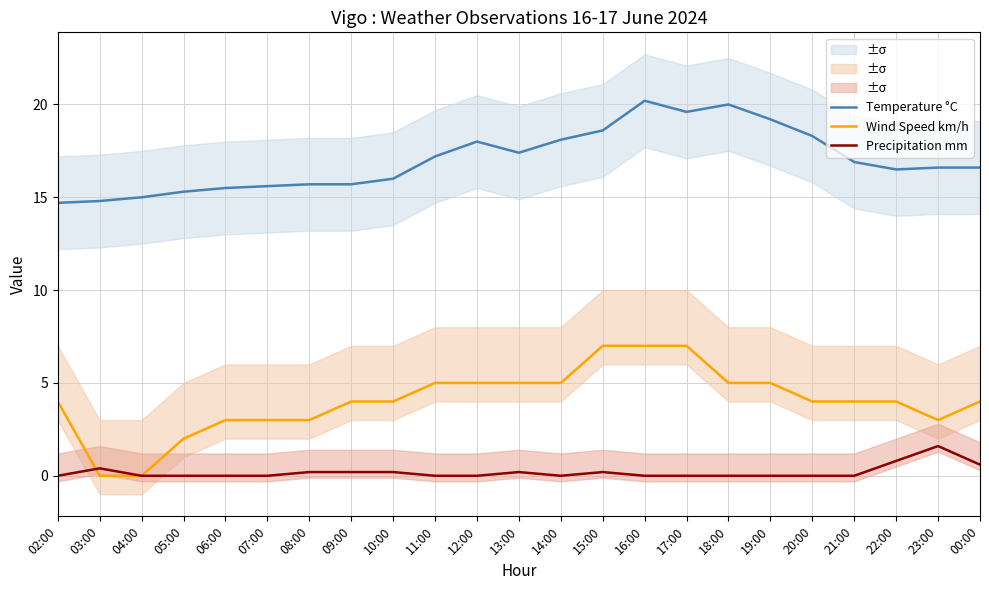

What value does the Wind Speed km/h series have at 02:00?

4.0